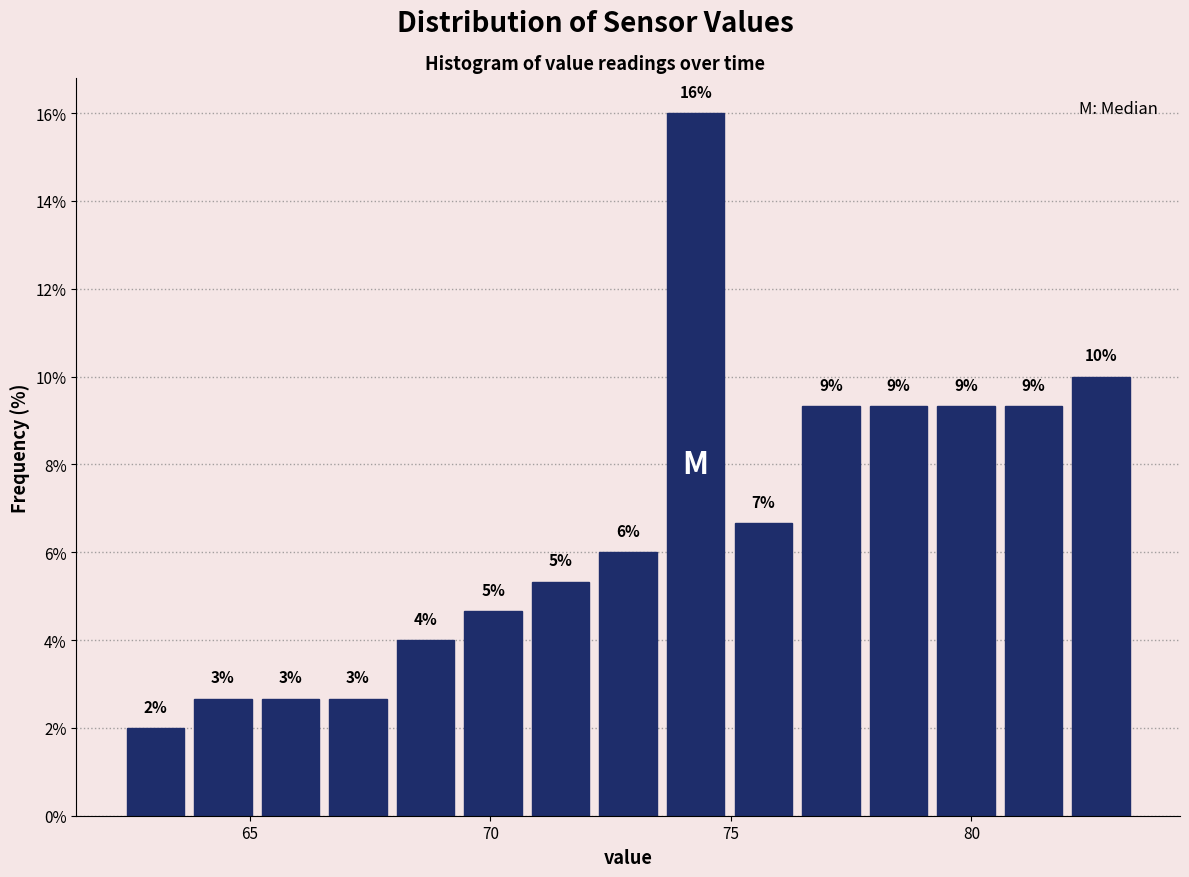

Around what value on the x-axis is the tallest bar? Give the approximate position of its centre, as read against the axis.

74.5